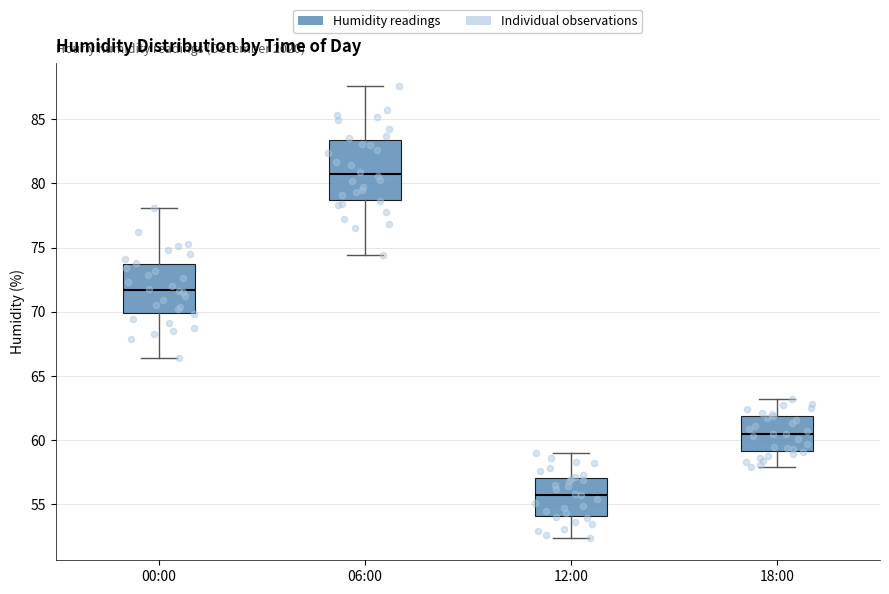

Reading left to right, transcribe this box plot: for each box, give where its median line is, the range the box spans, and where its two whiskers end, as read against the y-axis. The values are not printed on the chart, so give them approximately, as read against the axis.

00:00: median 71.5, box 70.0 to 73.5, whiskers 66.5 to 78.0
06:00: median 81.0, box 78.5 to 83.5, whiskers 74.5 to 87.5
12:00: median 56.0, box 54.0 to 57.0, whiskers 52.5 to 59.0
18:00: median 60.5, box 59.0 to 62.0, whiskers 58.0 to 63.0